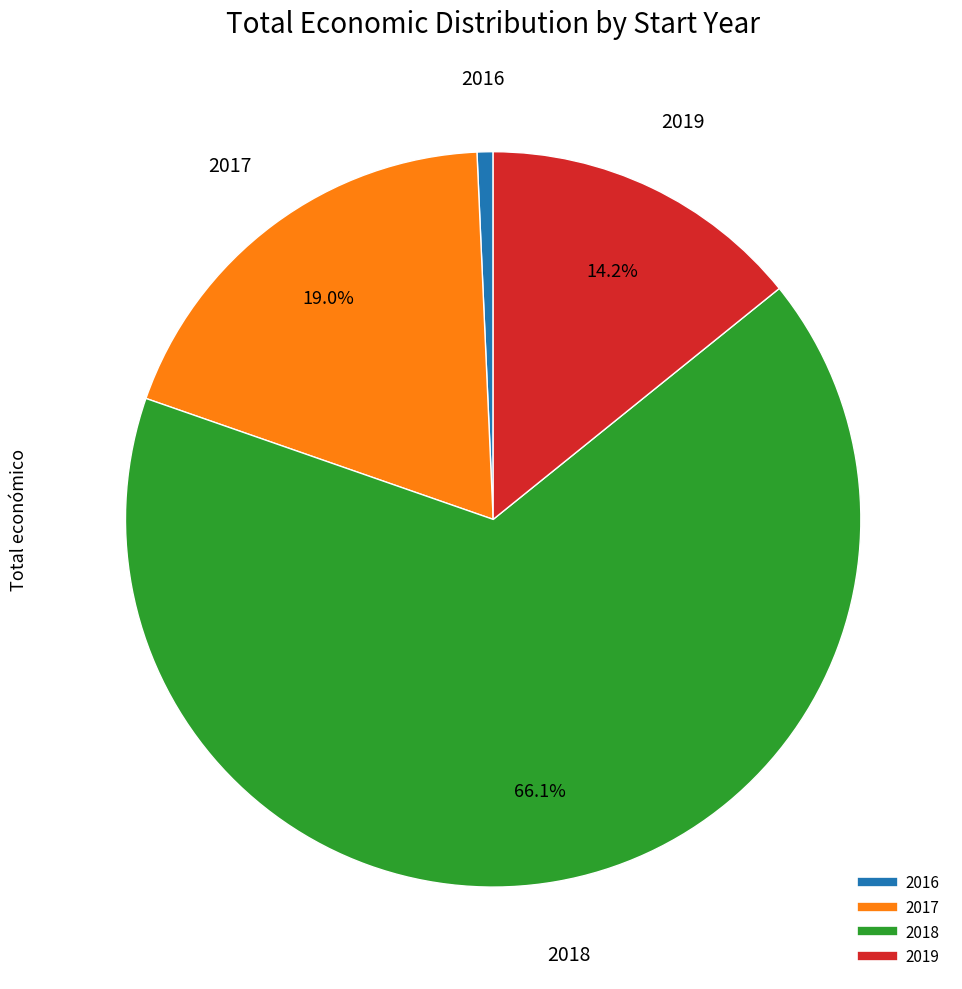

Is there a majority slice in this chart?

Yes